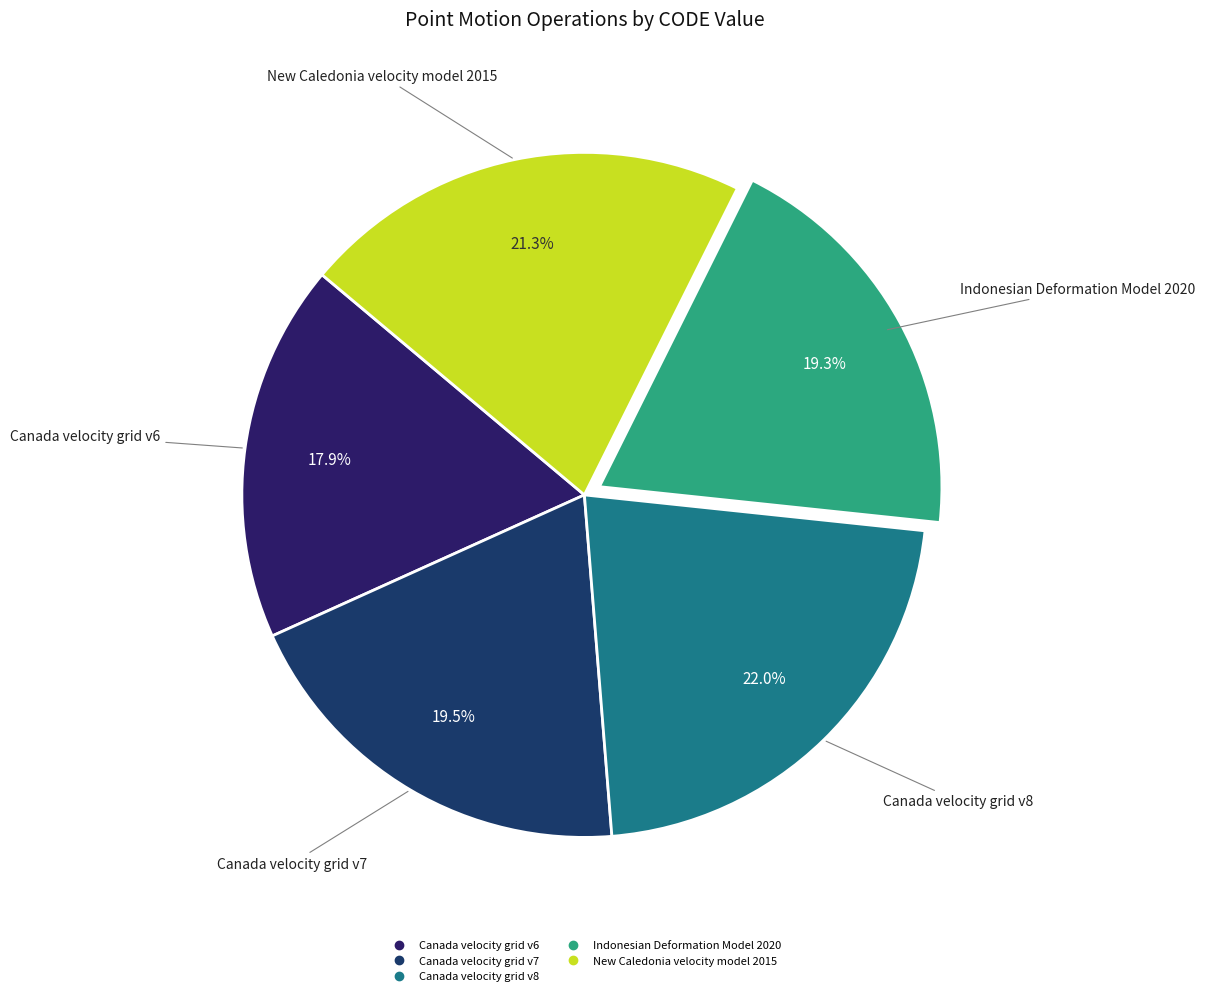

To the nearest percent, what portion does Canada velocity grid v8 represent?

22%